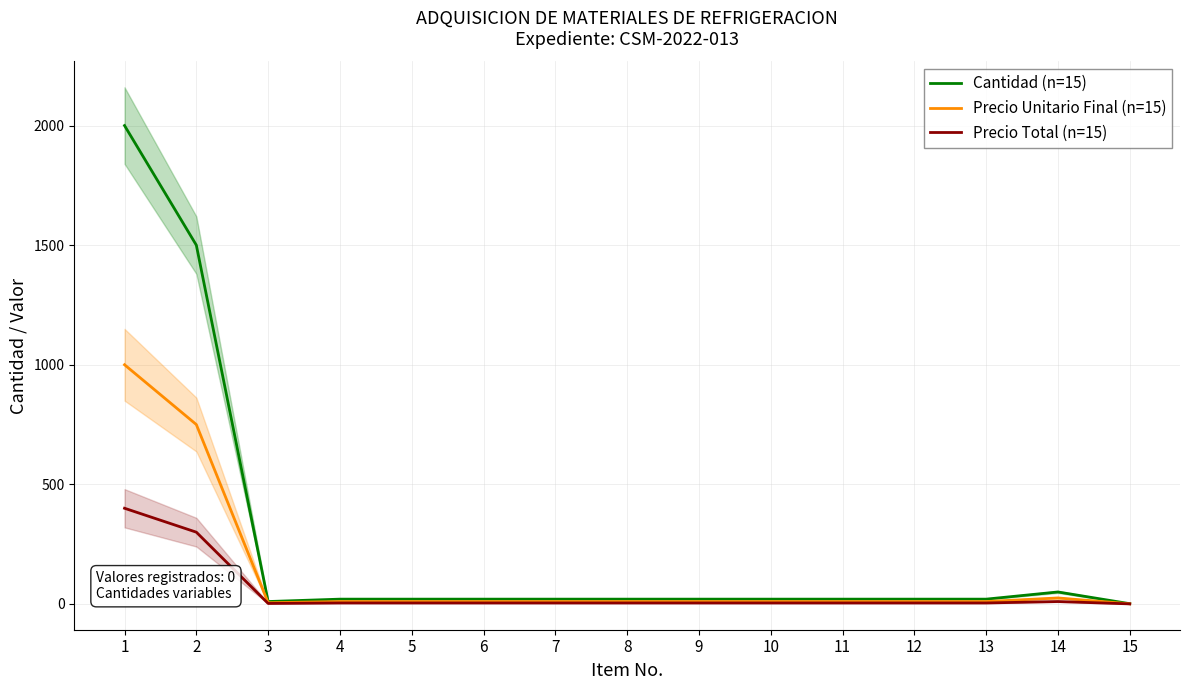

How many data points in Precio Total (n=15) are less than 4?

2